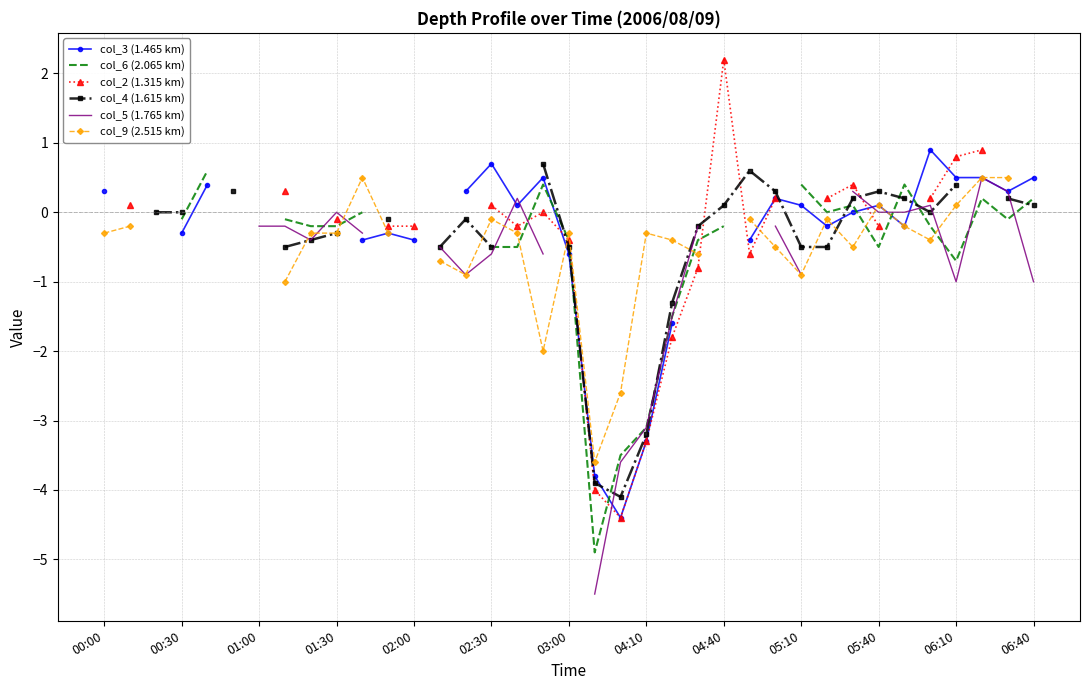

How many data points in col_9 (2.515 km) are above 0?

5